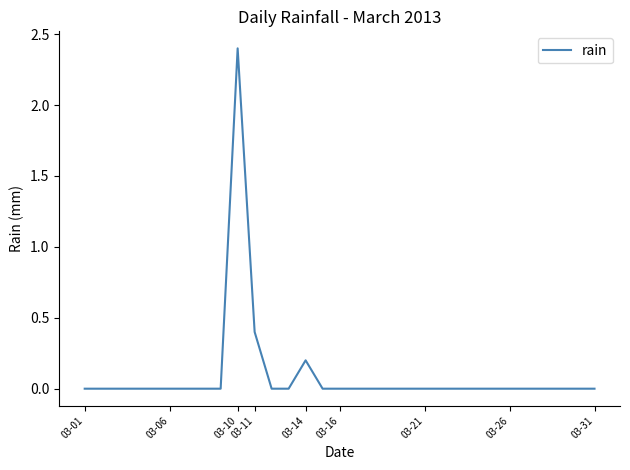

What is the difference between the maximum and minimum values?

2.4